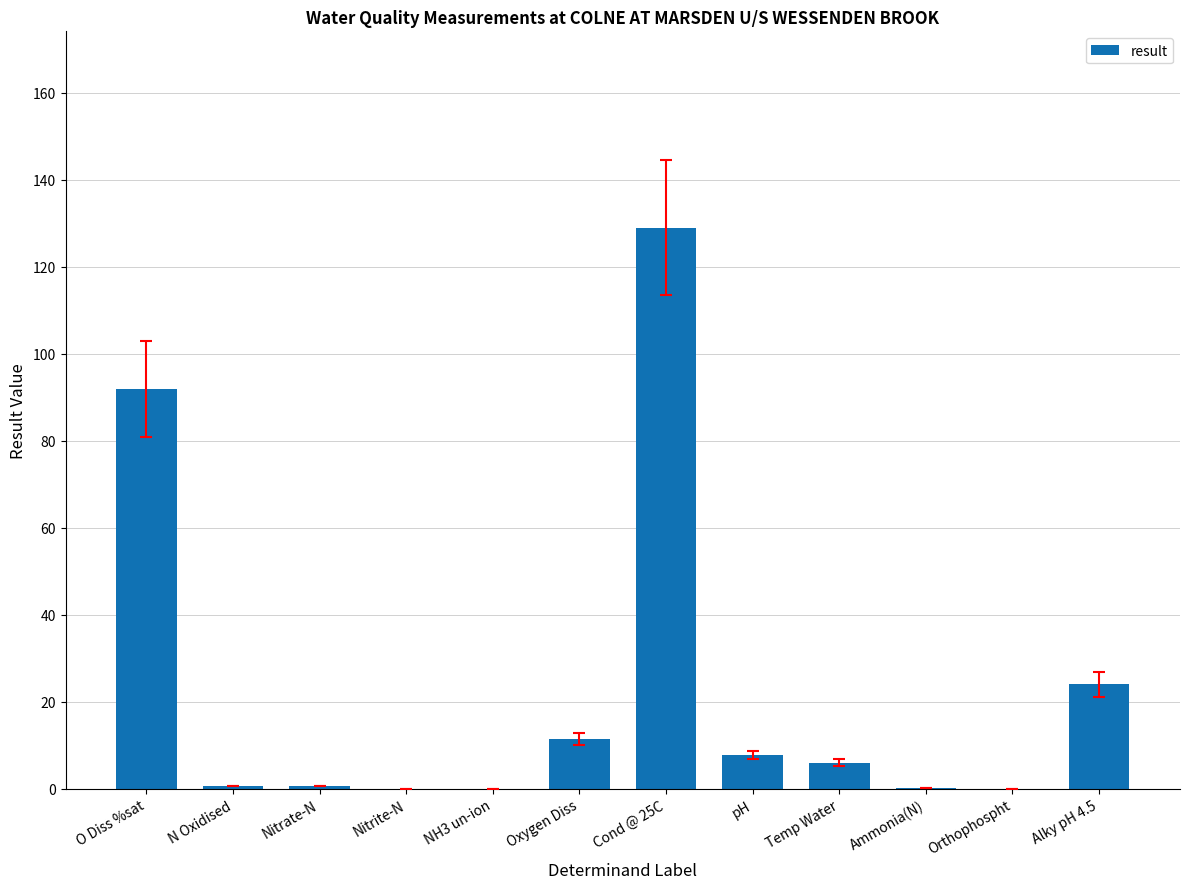

Are the bars horizontal?

No